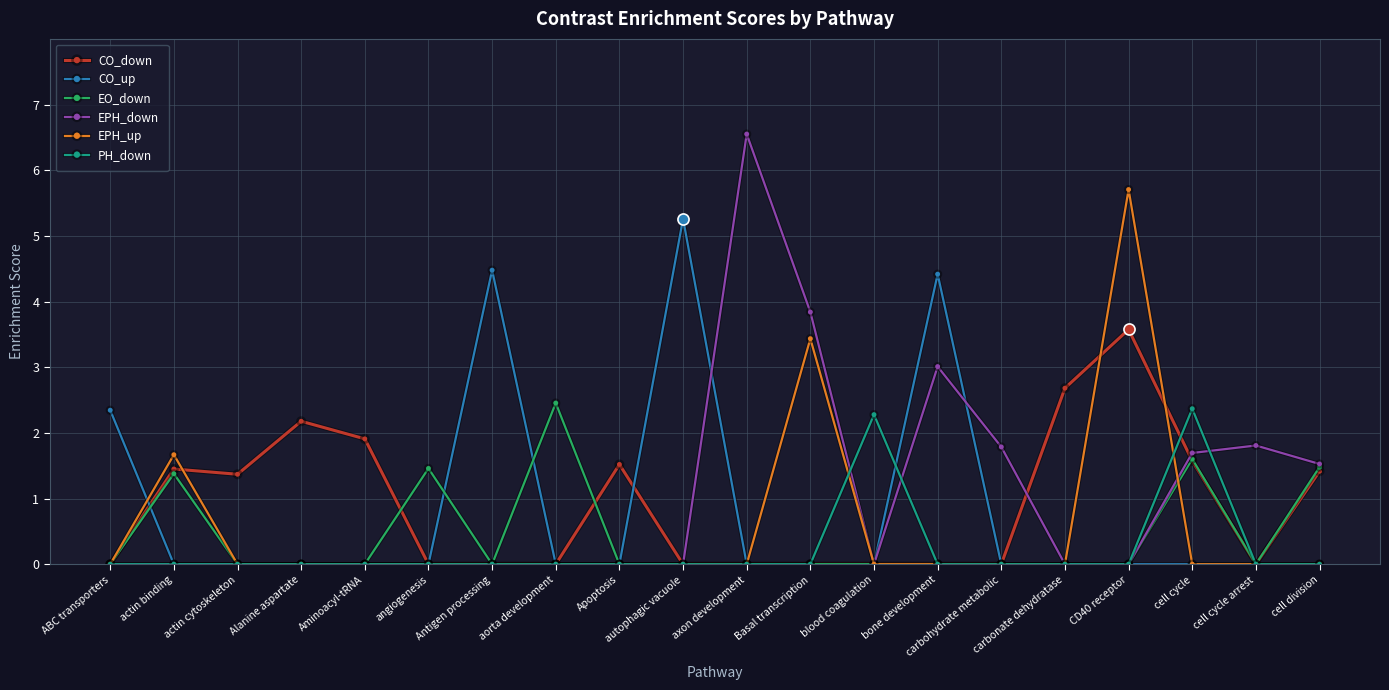

Reading right to left, transcribe all the data shown in this chart.

CO_down: 1.4	0.0	1.6	3.6	2.7	0.0	0.0	0.0	0.0	0.0	0.0	1.5	0.0	0.0	0.0	1.9	2.2	1.4	1.5	0.0
CO_up: 0.0	0.0	0.0	0.0	0.0	0.0	4.4	0.0	0.0	0.0	5.3	0.0	0.0	4.5	0.0	0.0	0.0	0.0	0.0	2.3
EO_down: 1.5	0.0	1.6	0.0	0.0	0.0	0.0	0.0	0.0	0.0	0.0	0.0	2.5	0.0	1.5	0.0	0.0	0.0	1.4	0.0
EPH_down: 1.5	1.8	1.7	0.0	0.0	1.8	3.0	0.0	3.8	6.6	0.0	0.0	0.0	0.0	0.0	0.0	0.0	0.0	0.0	0.0
EPH_up: 0.0	0.0	0.0	5.7	0.0	0.0	0.0	0.0	3.4	0.0	0.0	0.0	0.0	0.0	0.0	0.0	0.0	0.0	1.7	0.0
PH_down: 0.0	0.0	2.4	0.0	0.0	0.0	0.0	2.3	0.0	0.0	0.0	0.0	0.0	0.0	0.0	0.0	0.0	0.0	0.0	0.0